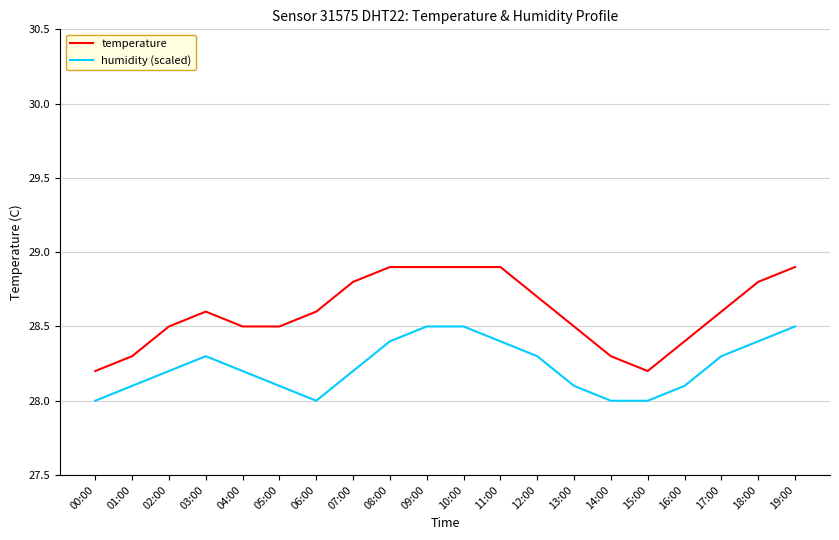

Which series changed the most between 04:00 and 09:00?

temperature